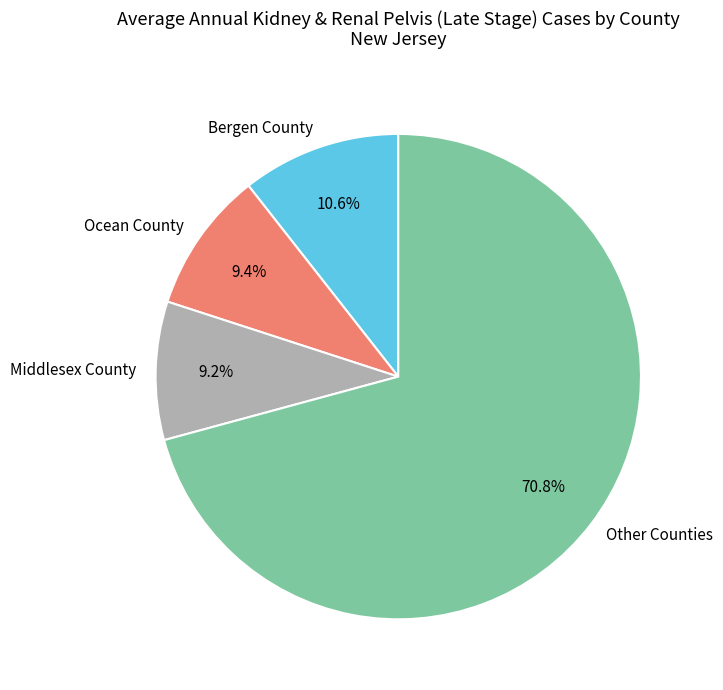

Approximately how many times larger is the value at Middlesex County compared to Ocean County?

1.0